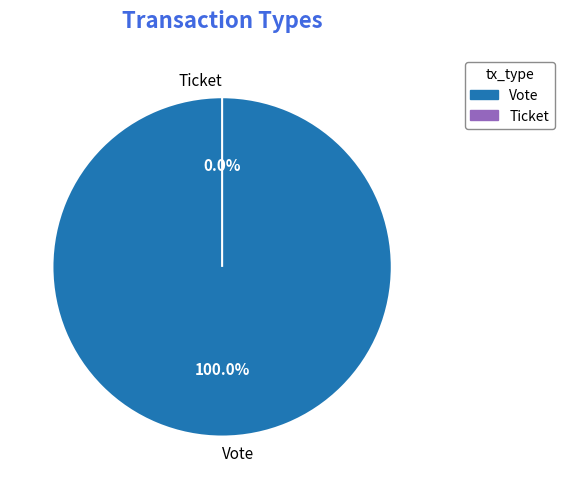

Which slice represents more than half of the pie?

Vote